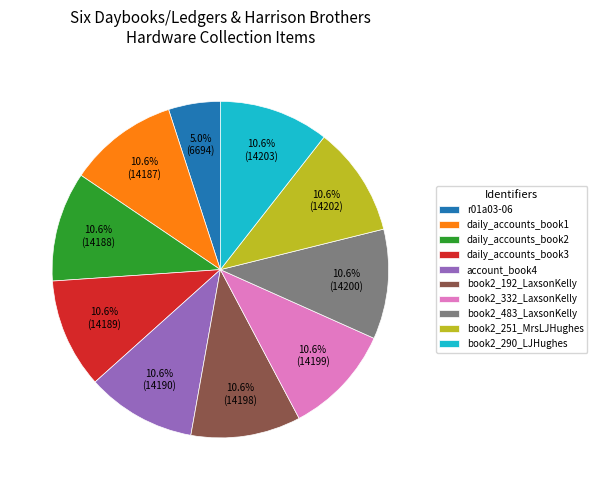

To the nearest percent, what is the difference between the largest and smallest slice percentages?

6%